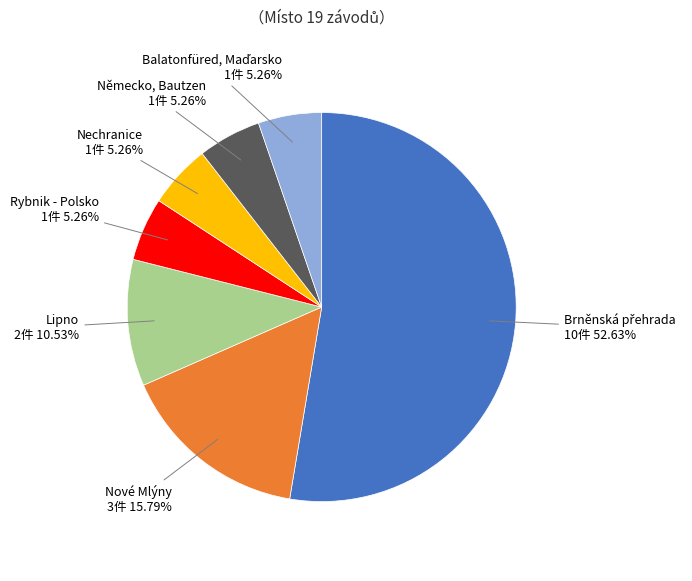

Is there a majority slice in this chart?

Yes